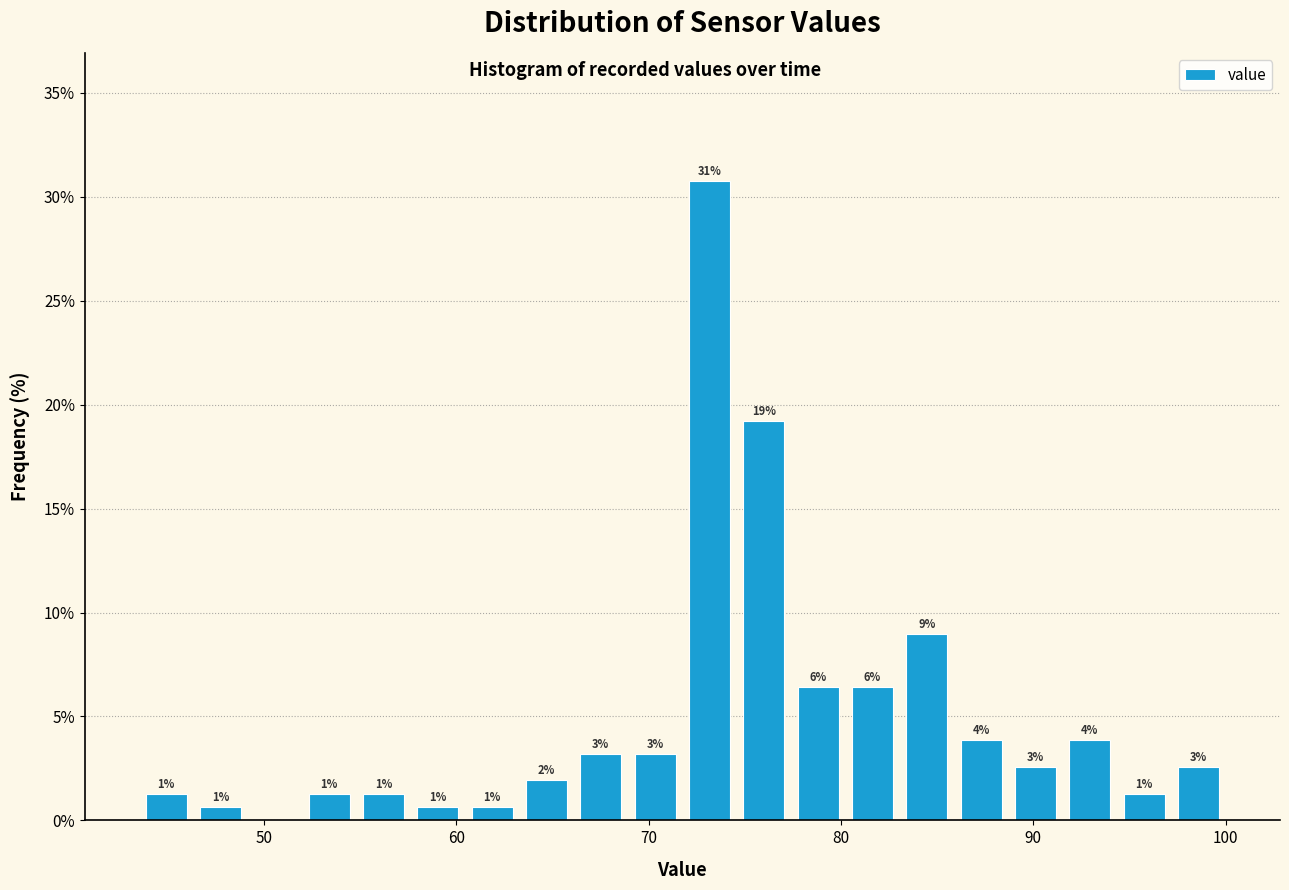

Read against the x-axis, roughly where is the centre of the tallest bar?

73